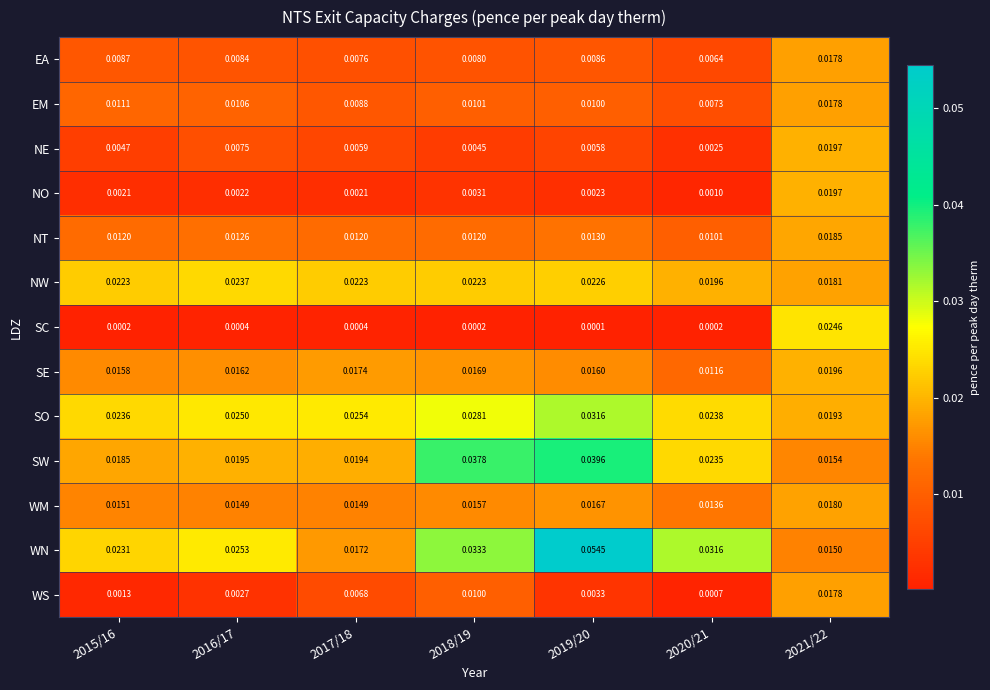

Is the value of NW at 2017/18 greater than the value of NO at 2016/17?

Yes